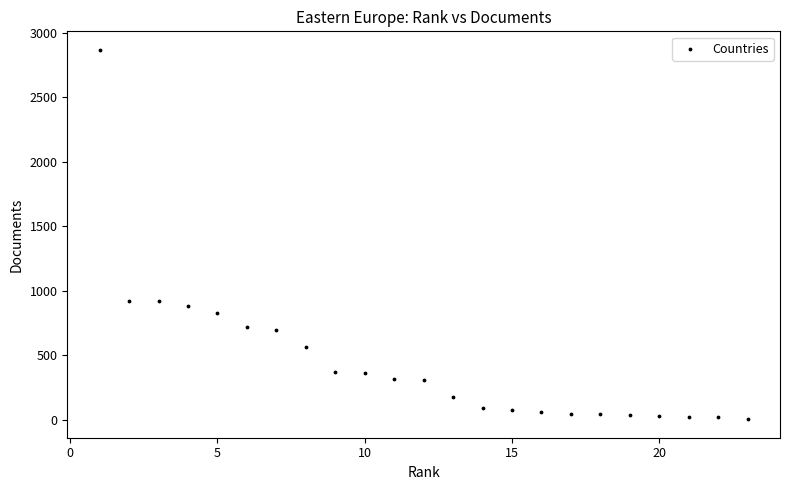

What is the range of X values (max minus min)?

22